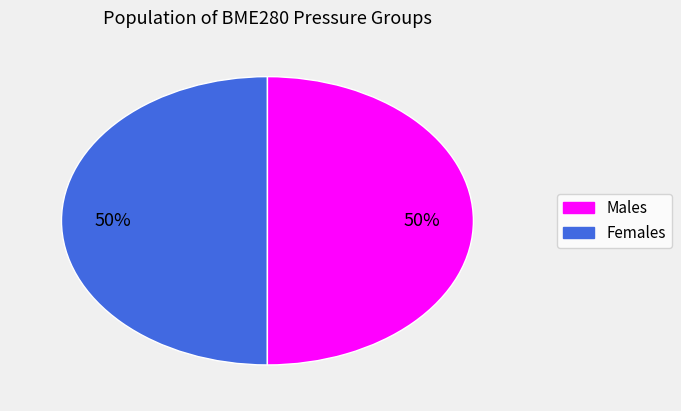

To the nearest percent, what is the average slice percentage?

50%